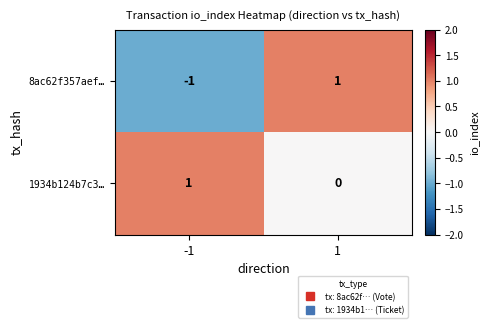

What is the spread (max minus min) of values at 1?

1